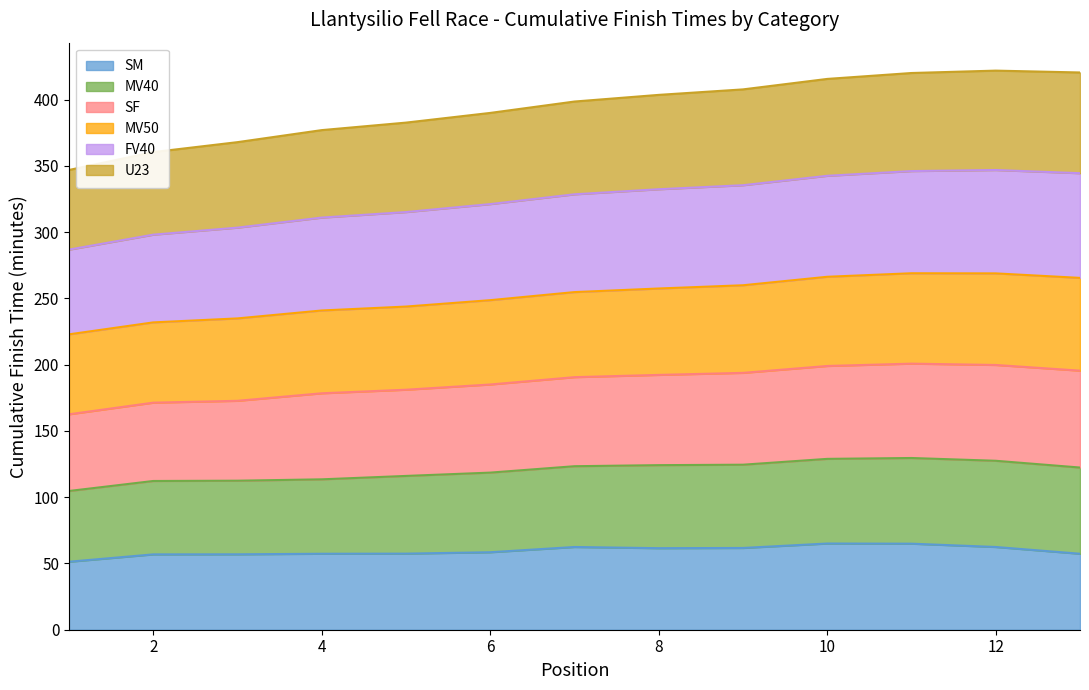

What is the minimum value for SM?

51.3